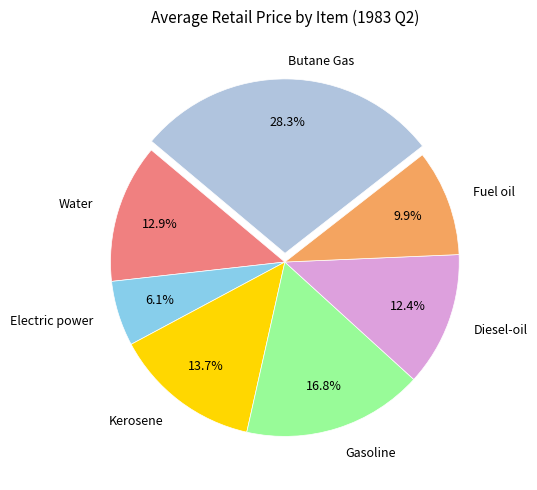

Is there any slice that represents more than half of the pie?

No